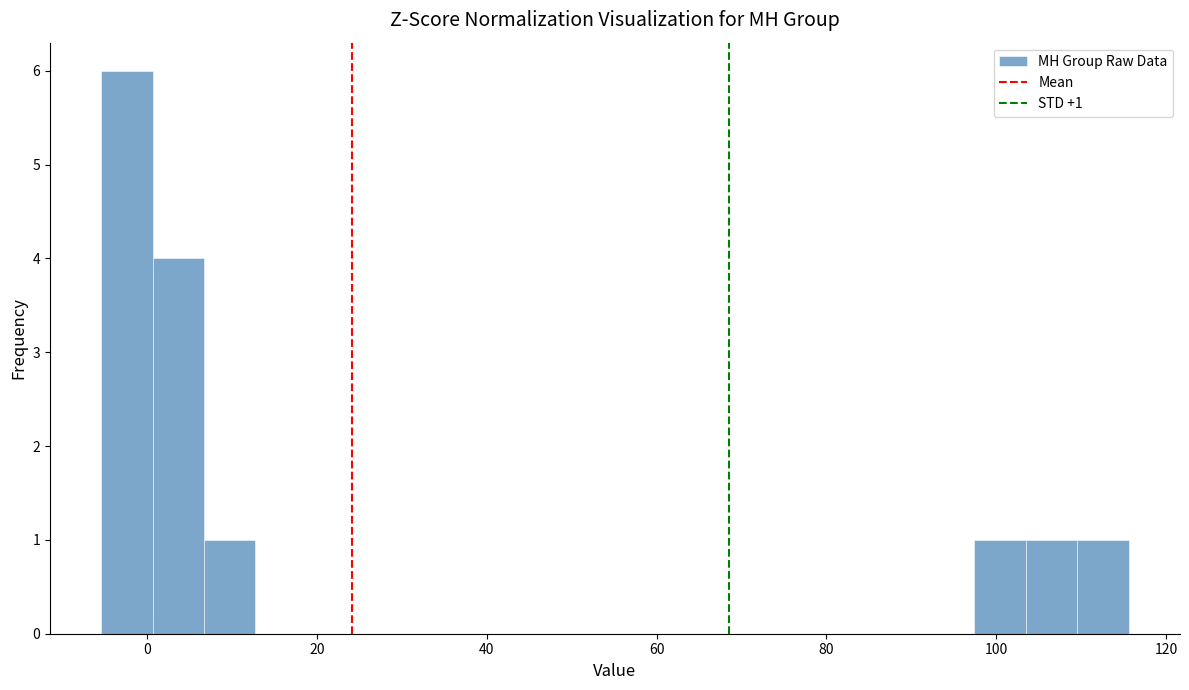

Around what value on the x-axis is the tallest bar? Give the approximate position of its centre, as read against the axis.

-2